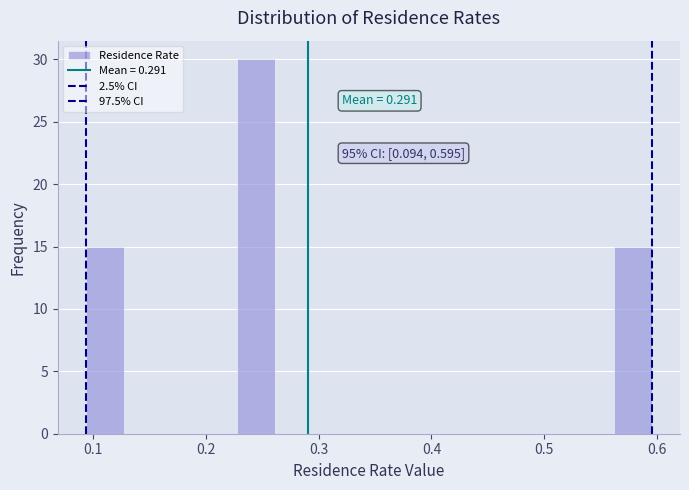

Read against the x-axis, roughly where is the centre of the tallest bar?

0.24